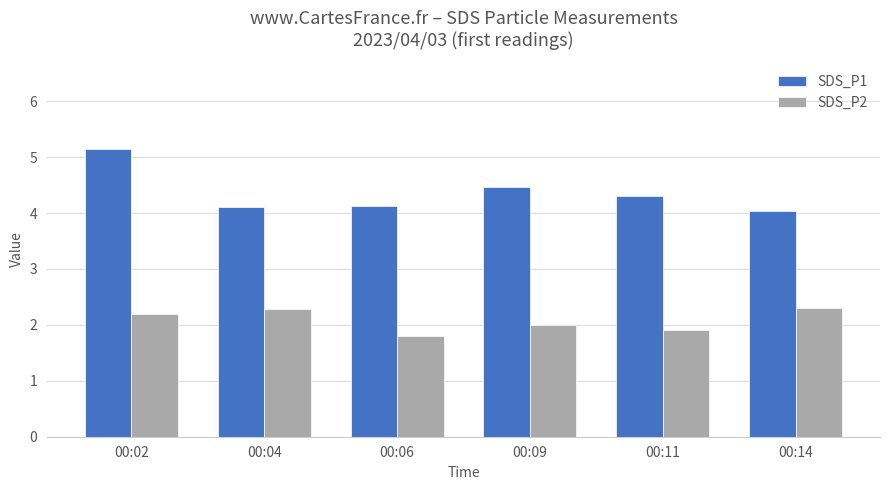

What is the greatest value displayed?

5.2